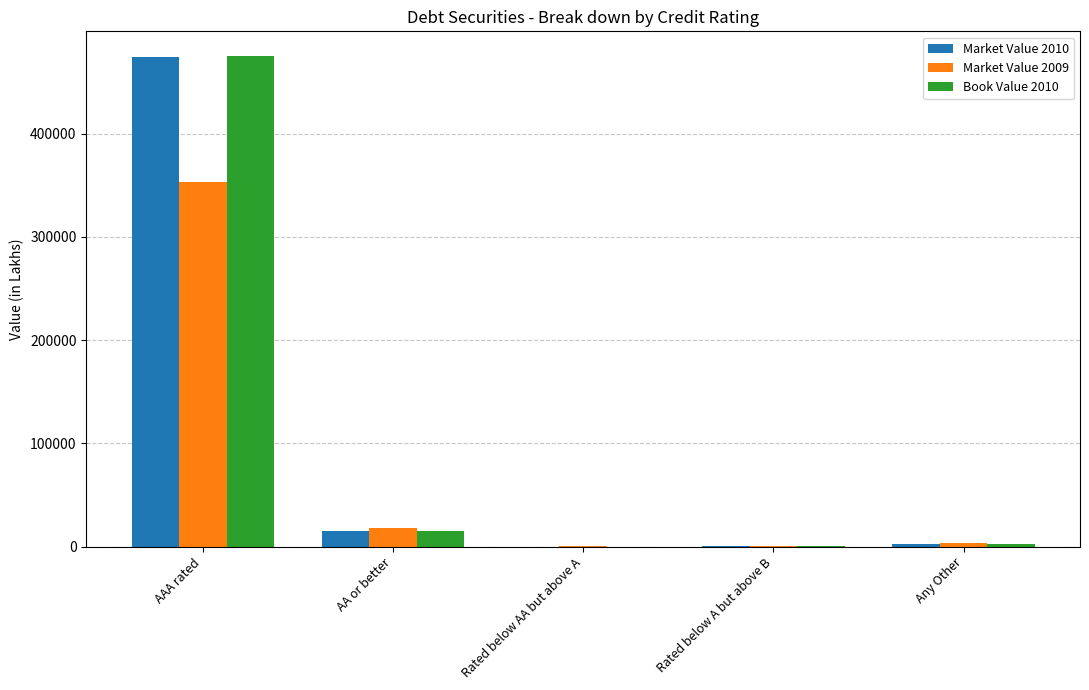

What is the maximum value shown in the chart?

475176.0